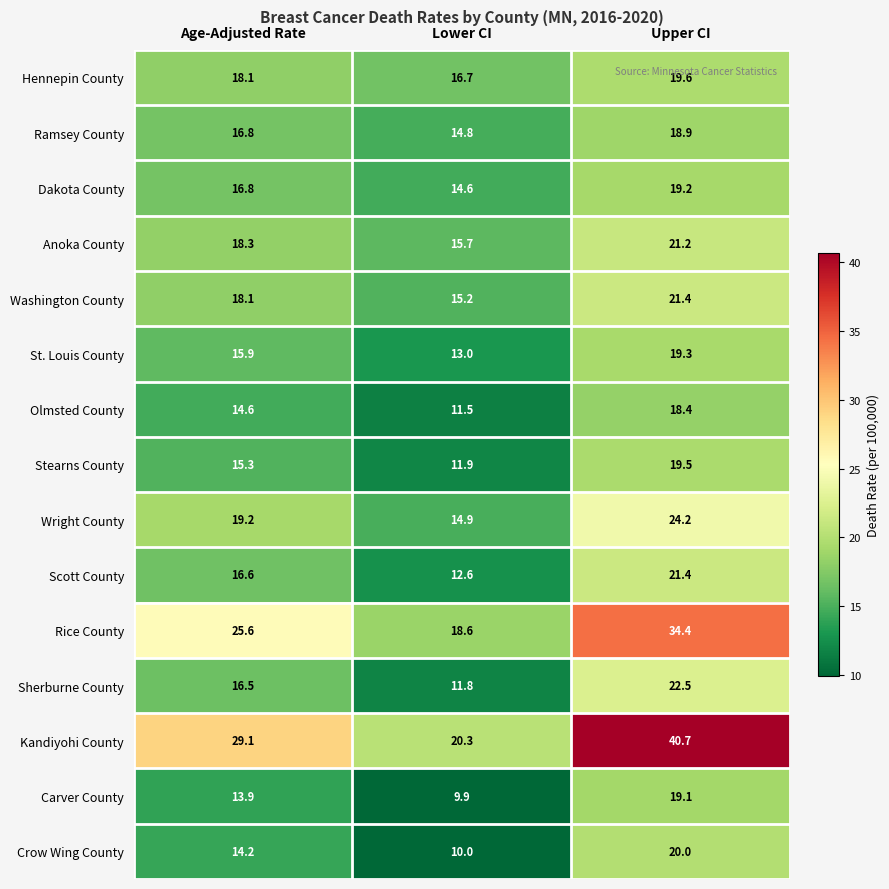

What value does the Wright County series have at Age-Adjusted Rate?

19.2